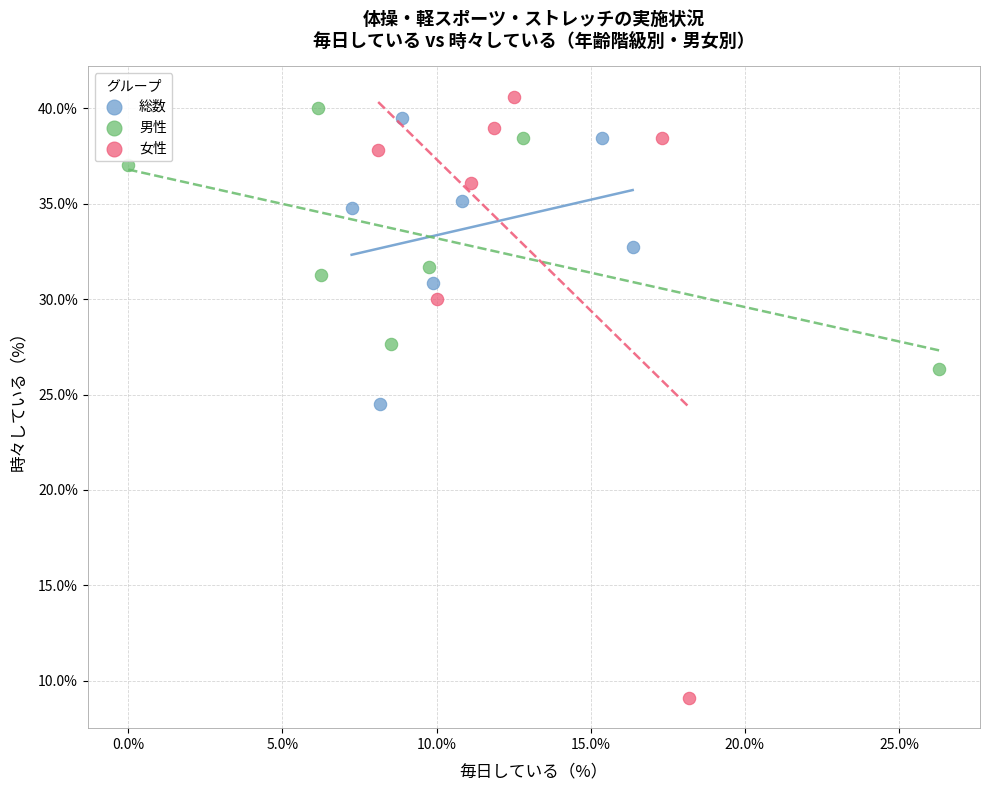

Which series reaches the minimum Y coordinate?

女性